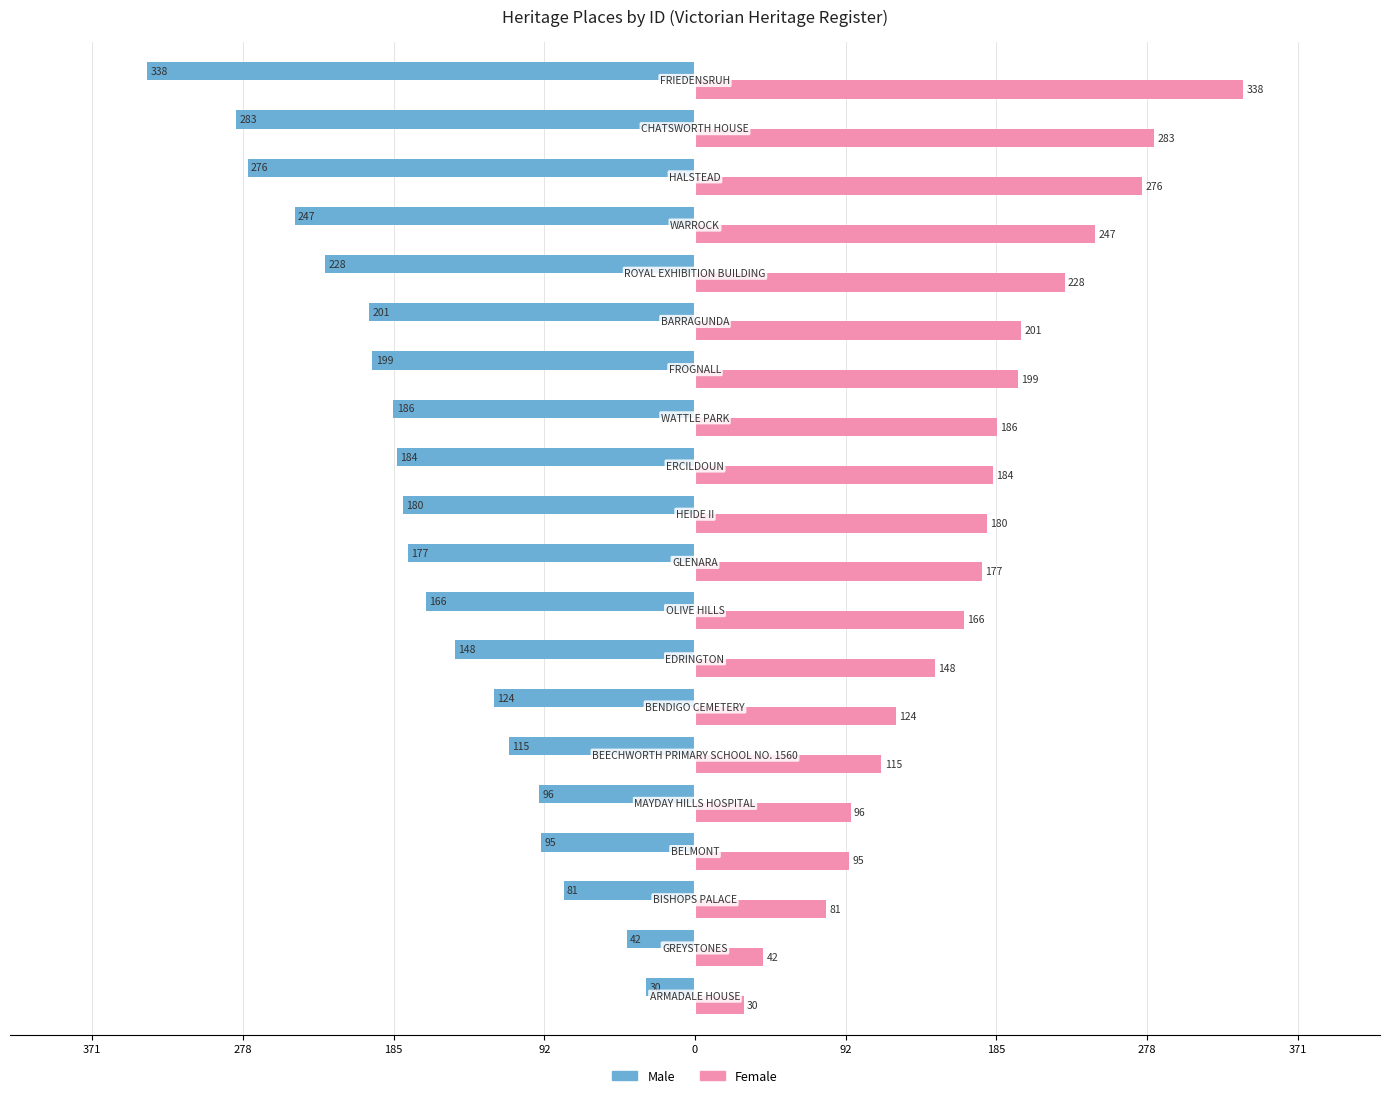

What are all the series names shown in the legend?

Male, Female